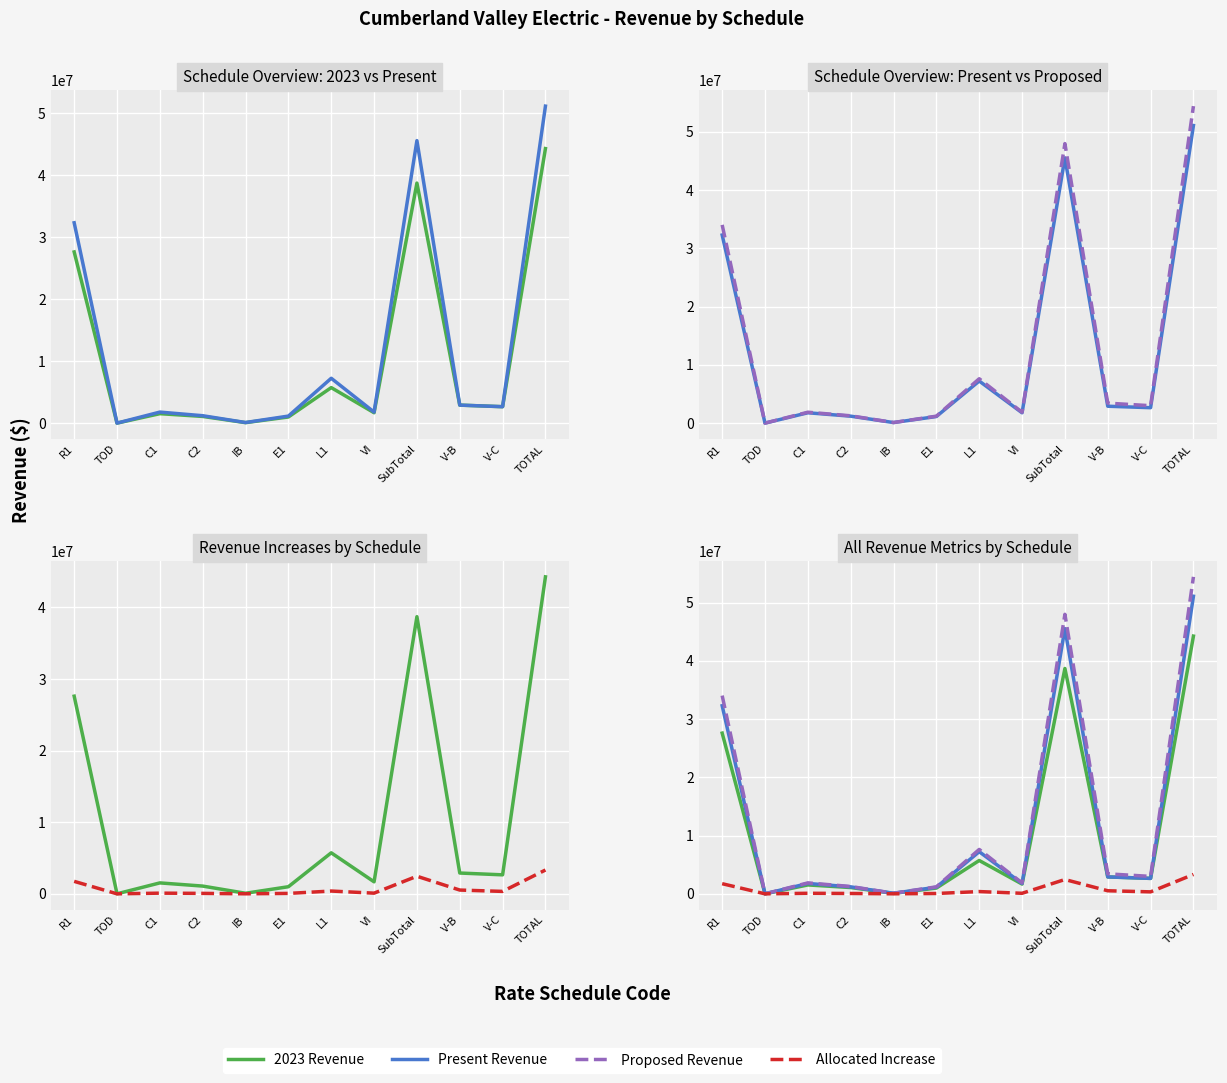

True or false: 2023 Revenue has a value of 44258355.8 at TOTAL.

True